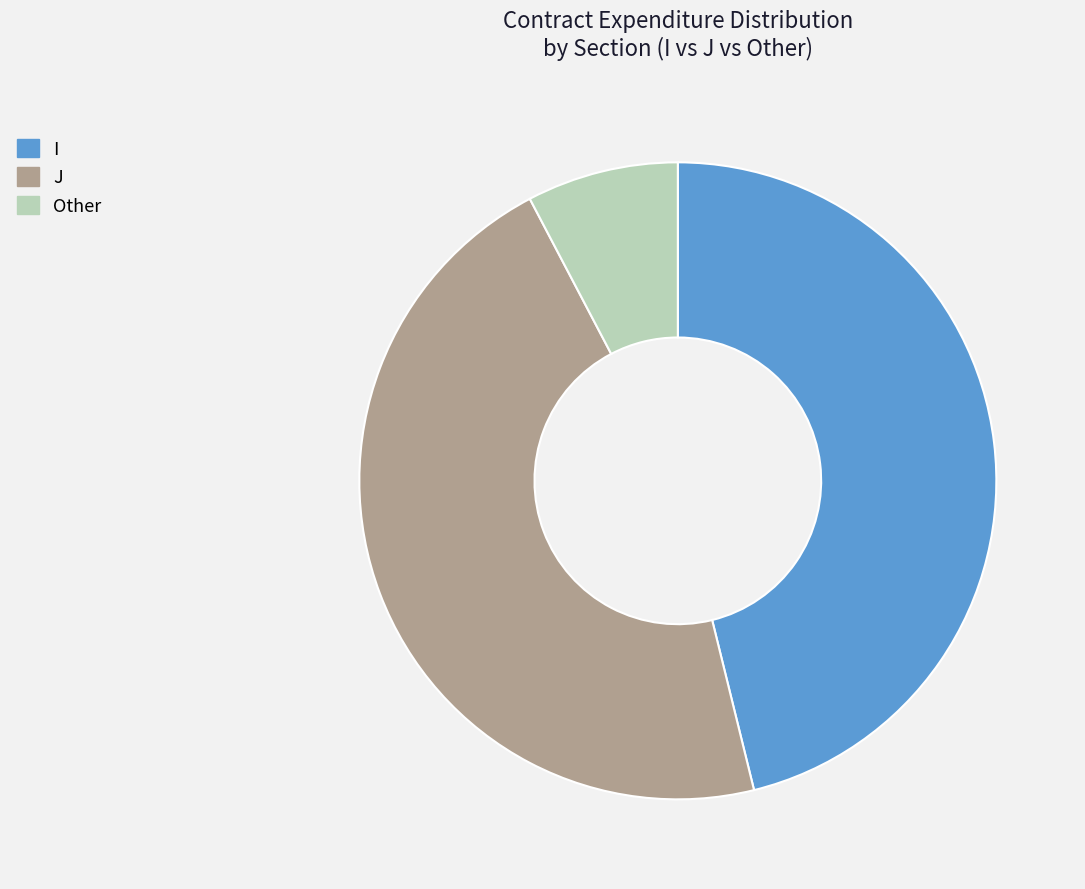

Which category has the smallest portion of the pie?

Other